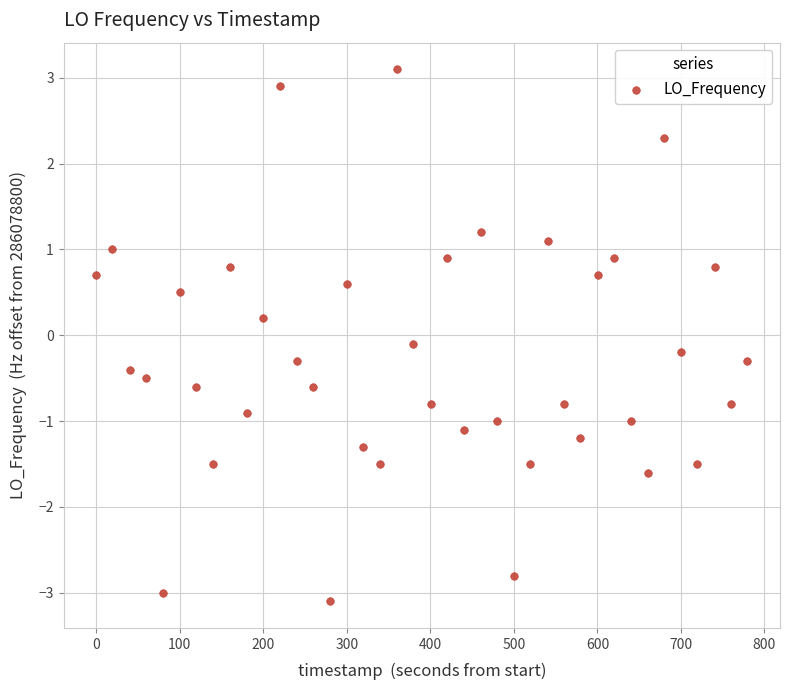

What is the range of X values (max minus min)?

779.6